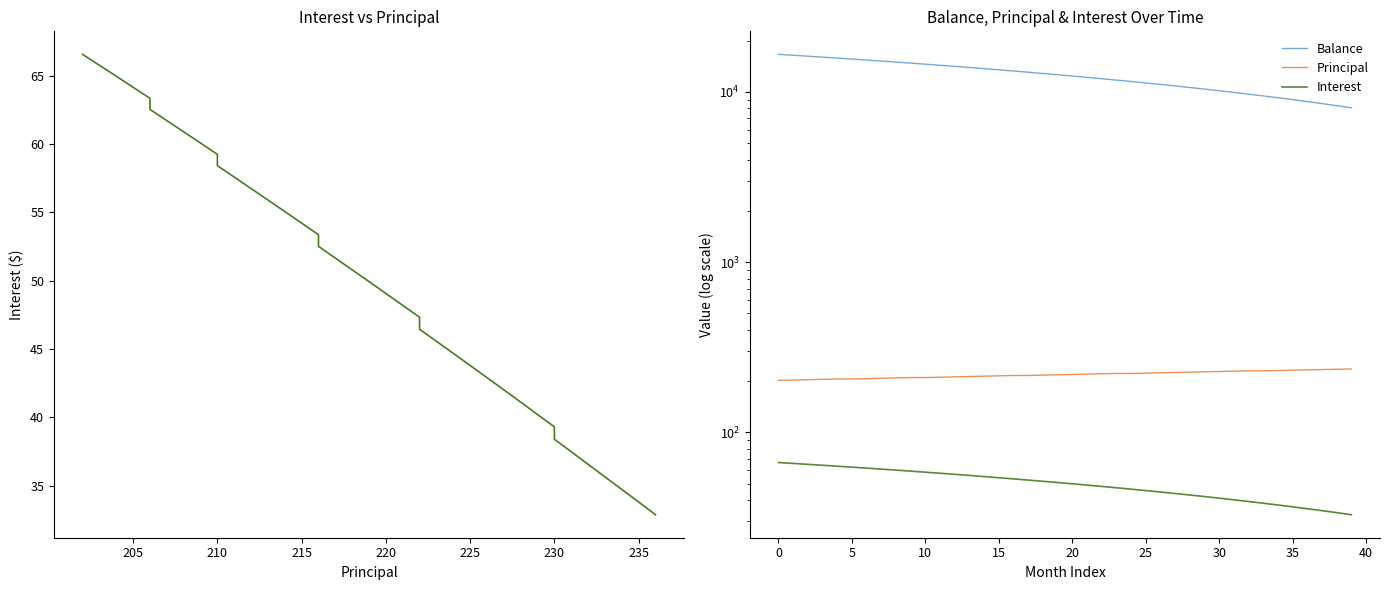

Which has a higher value, 210 or 20?

210